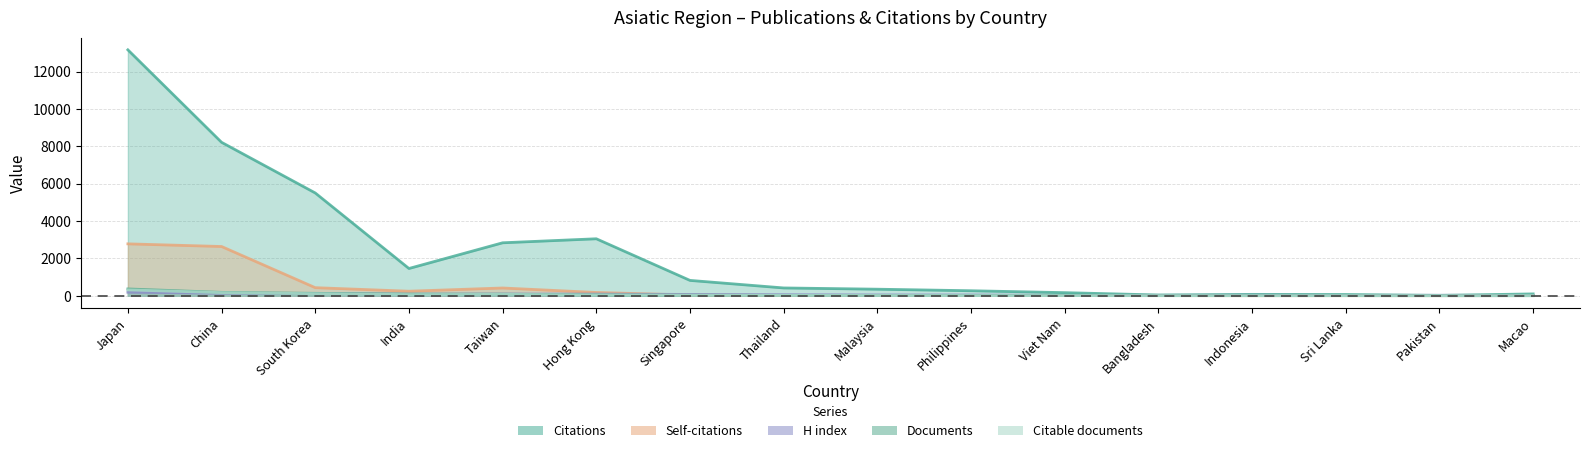

What are all the series names shown in the legend?

Citations, Self-citations, H index, Documents, Citable documents